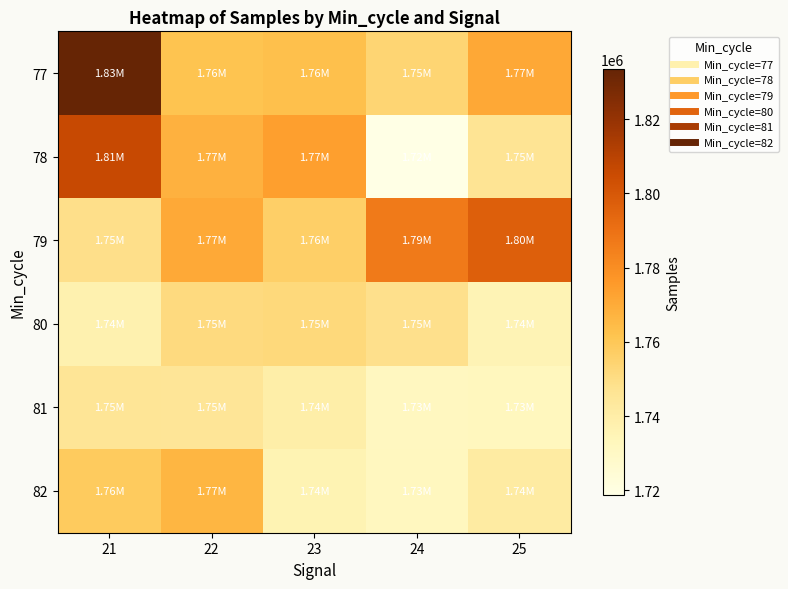

How many distinct data groups are displayed?

6